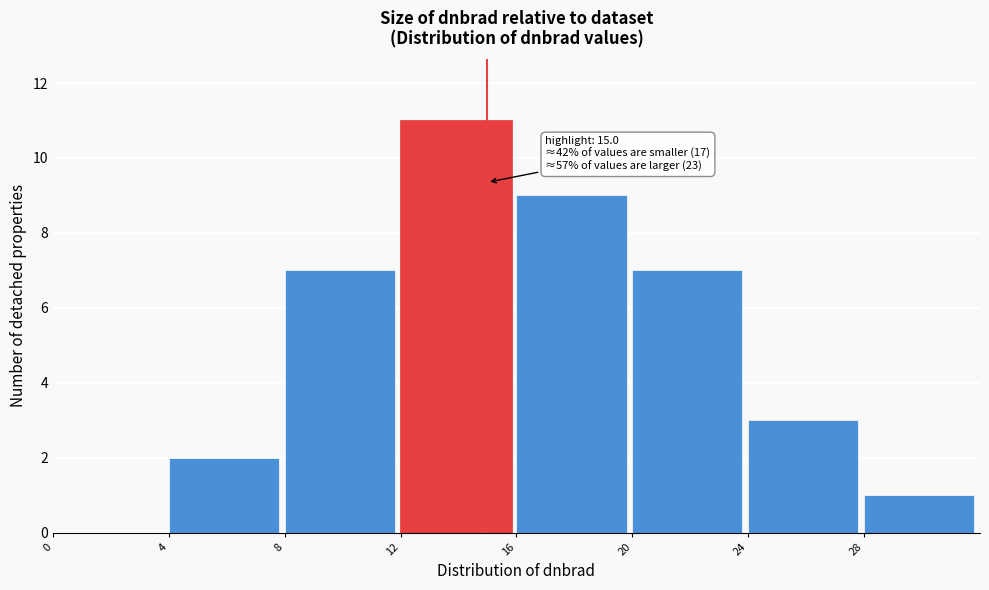

Over which range of the x-axis is the bar tallest?

12 to 16